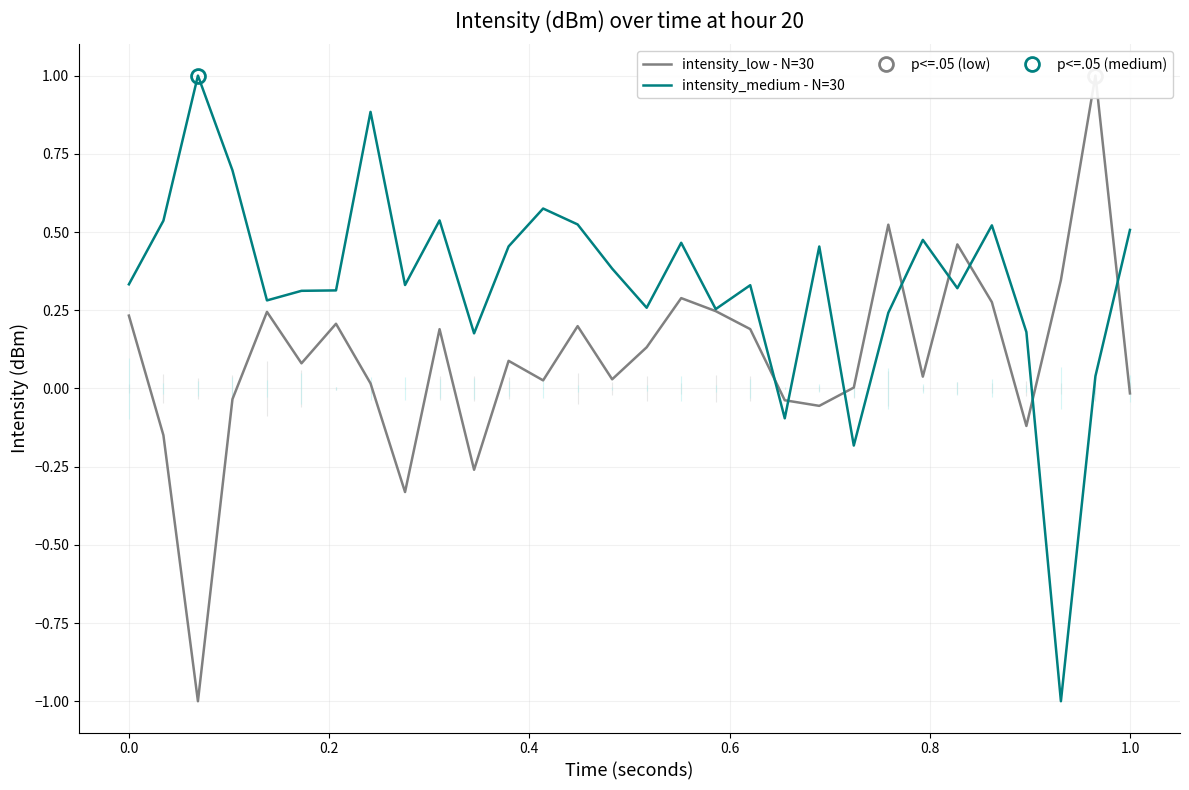

What is the minimum value for intensity_medium - N=30?

-1.0